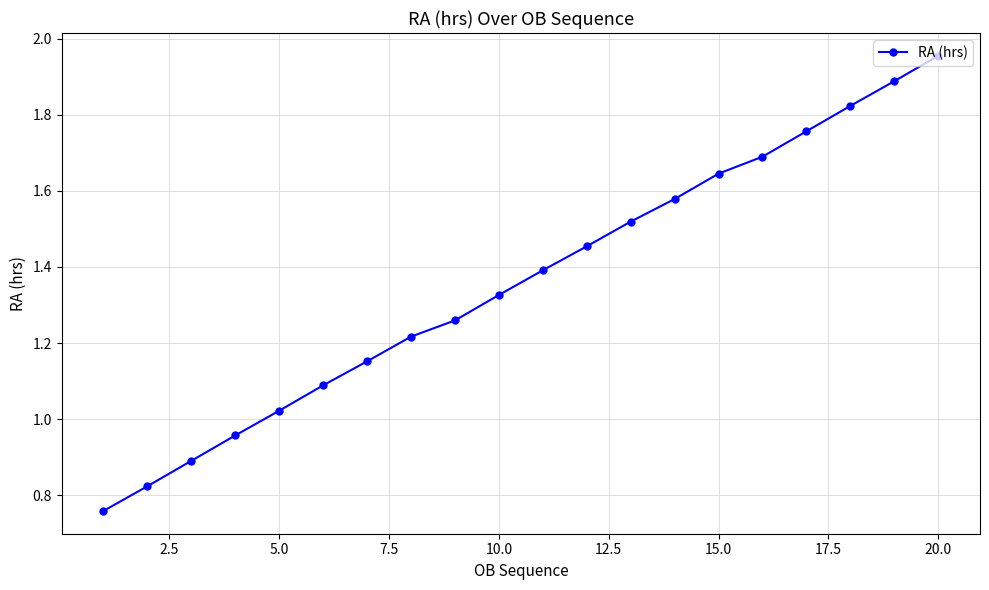

True or false: the data has more than 1 interior local peaks.

False